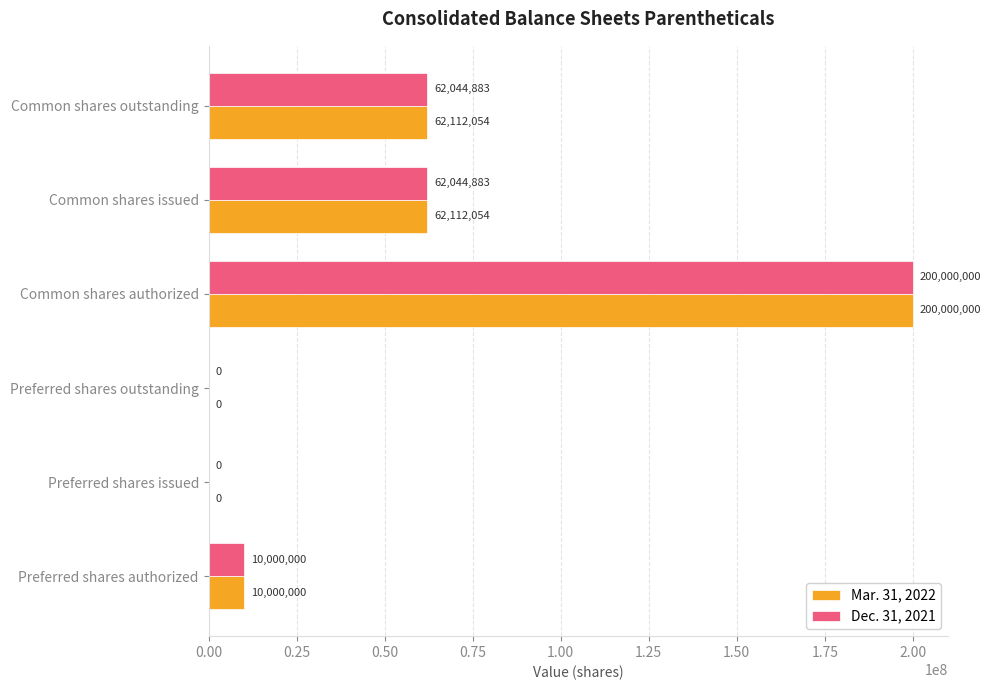

What is the maximum value for Dec. 31, 2021?

200000000